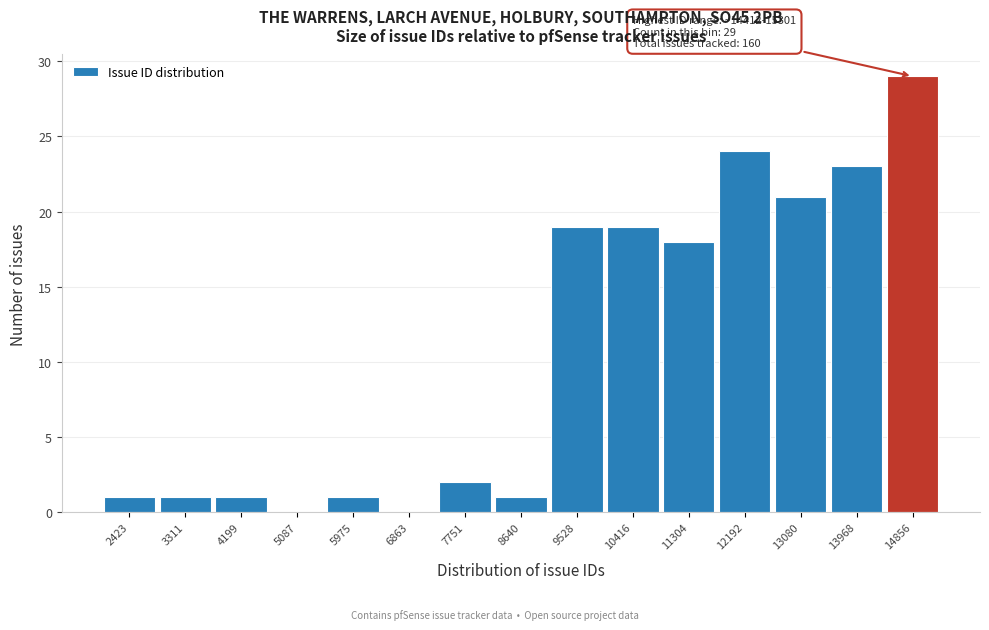

Over which range of the x-axis is the bar tallest?

14400 to 15300